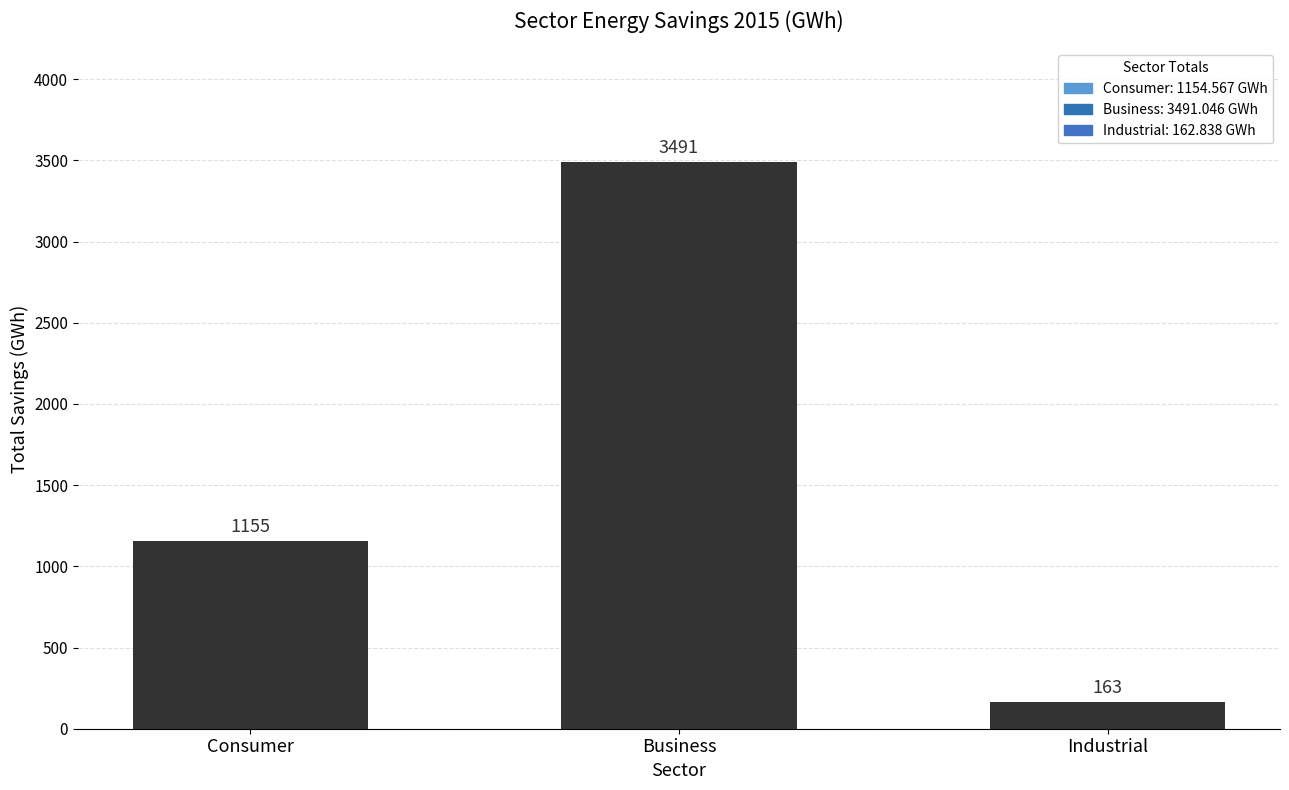

What is the change in value from Consumer to Industrial?

-991.7